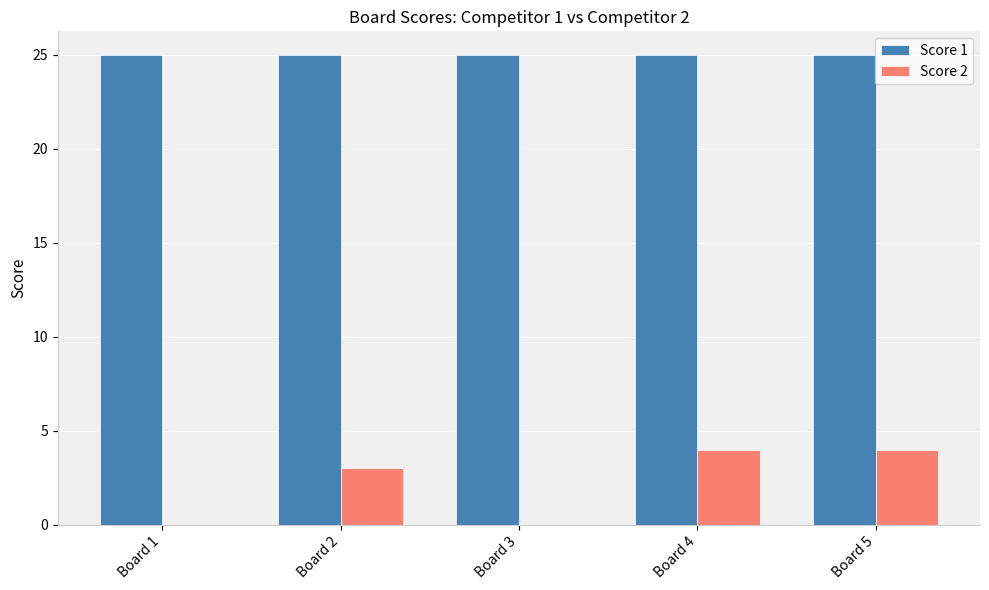

What is the maximum value for Score 2?

4